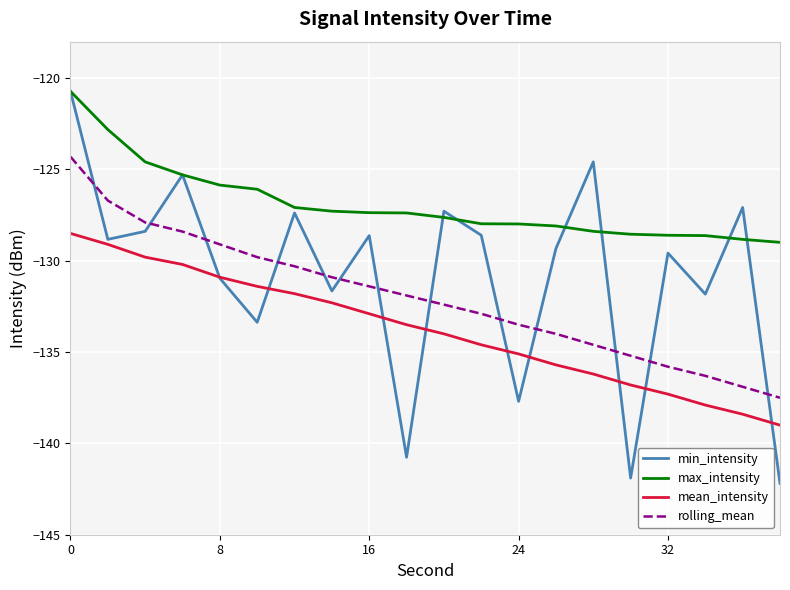

What is the maximum value shown in the chart?

-120.7